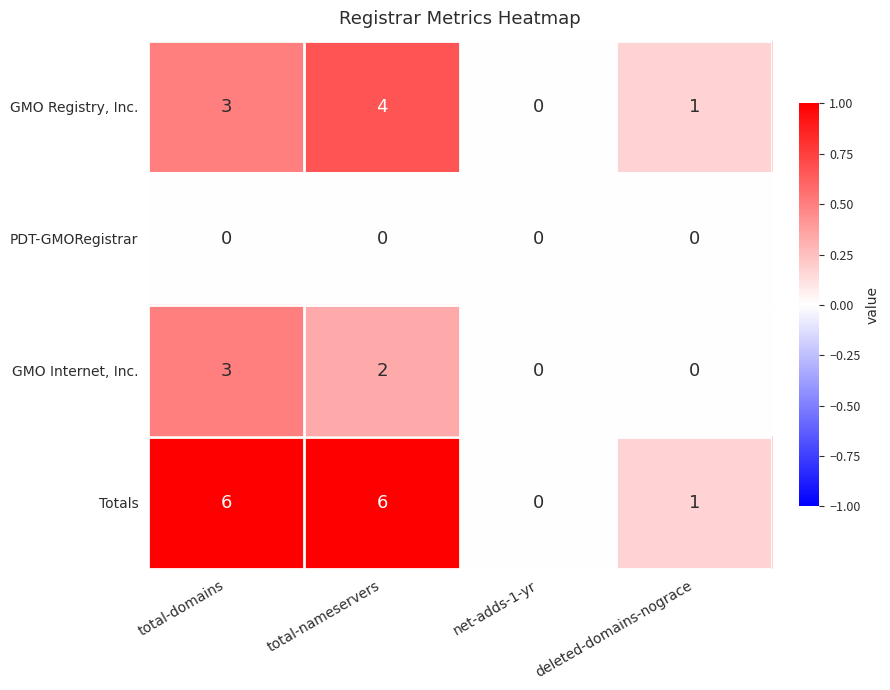

Is it true that GMO Internet, Inc. equals 5 at total-domains?

False